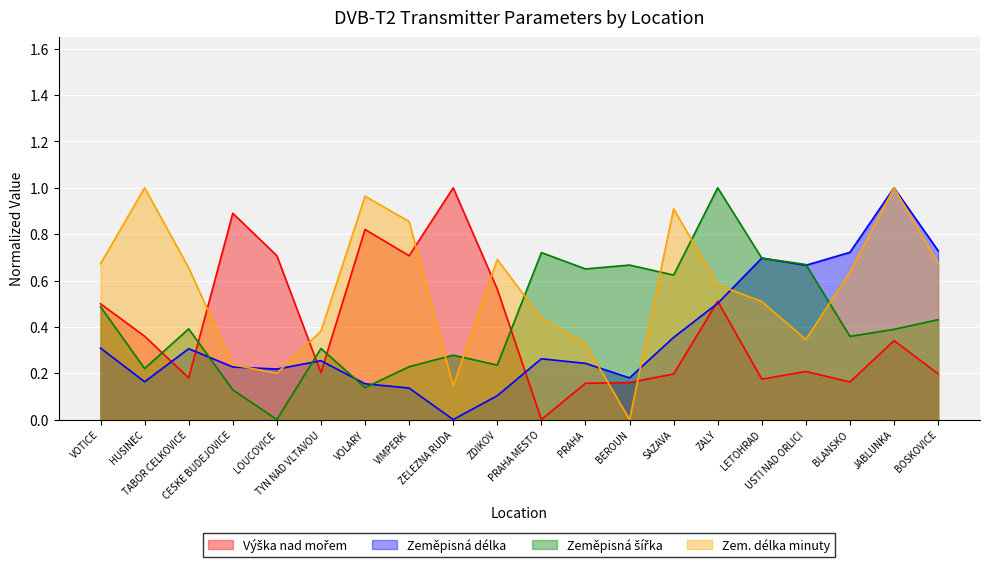

What is the label of the 13th point from the right?

VIMPERK